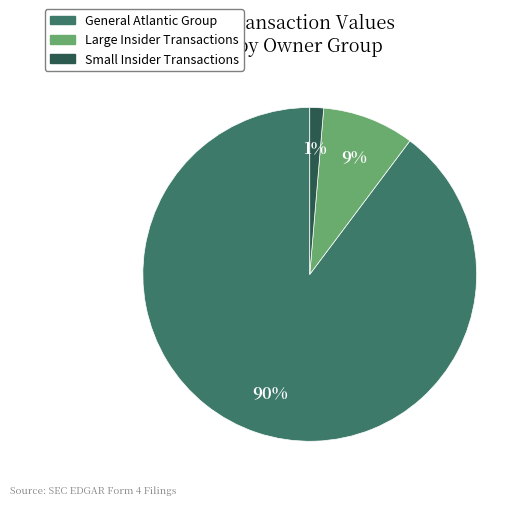

Is there a majority slice in this chart?

Yes